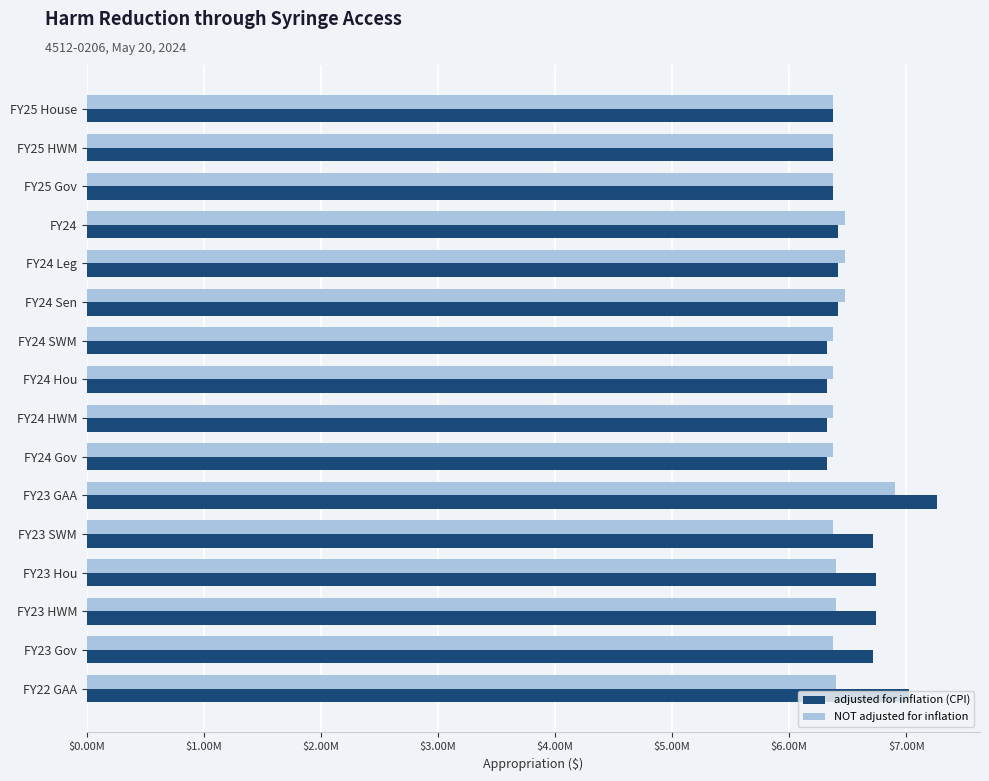

Which series has the largest total across all categories?

adjusted for inflation (CPI)